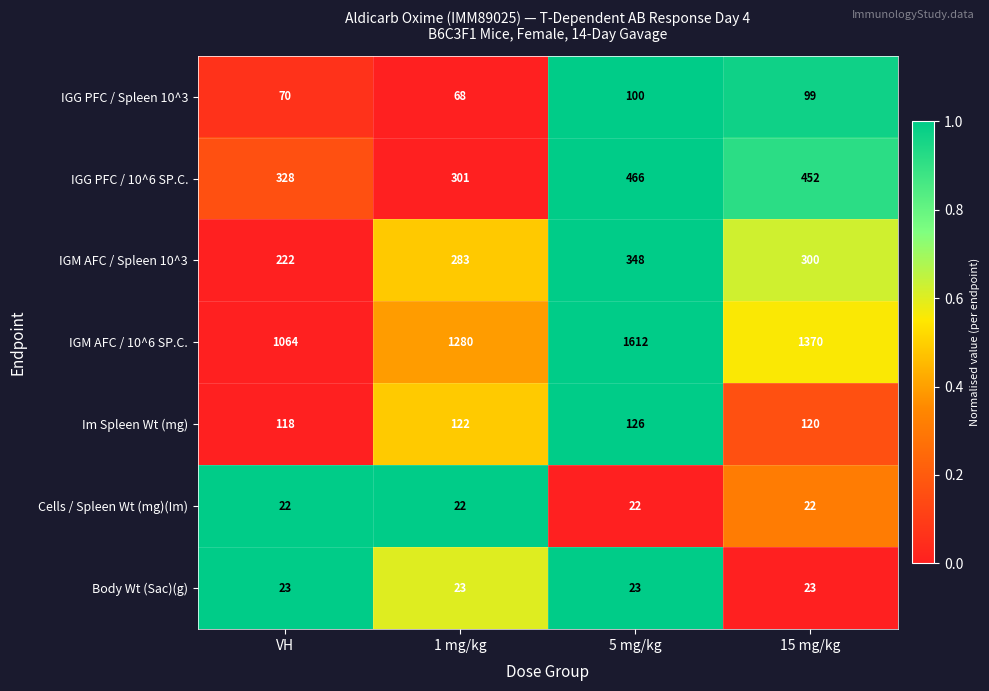

Which series has the largest total across all categories?

IGM AFC / 10^6 SP.C.